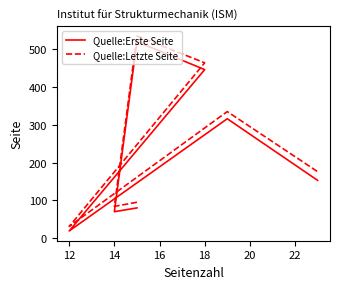

Which series has the widest spread of values?

Quelle:Letzte Seite